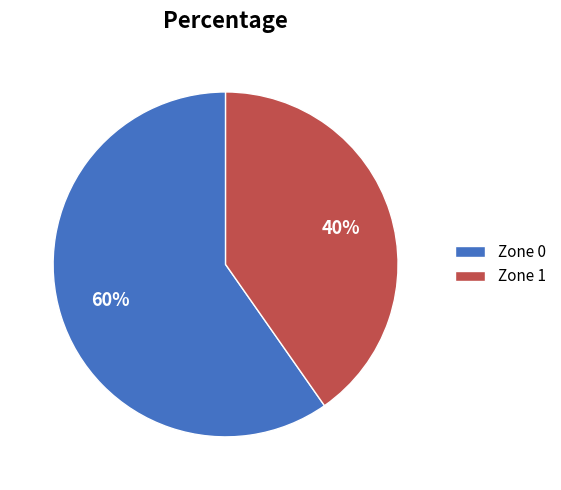

To the nearest percent, what is the combined percentage of Zone 1 and Zone 0?

100%